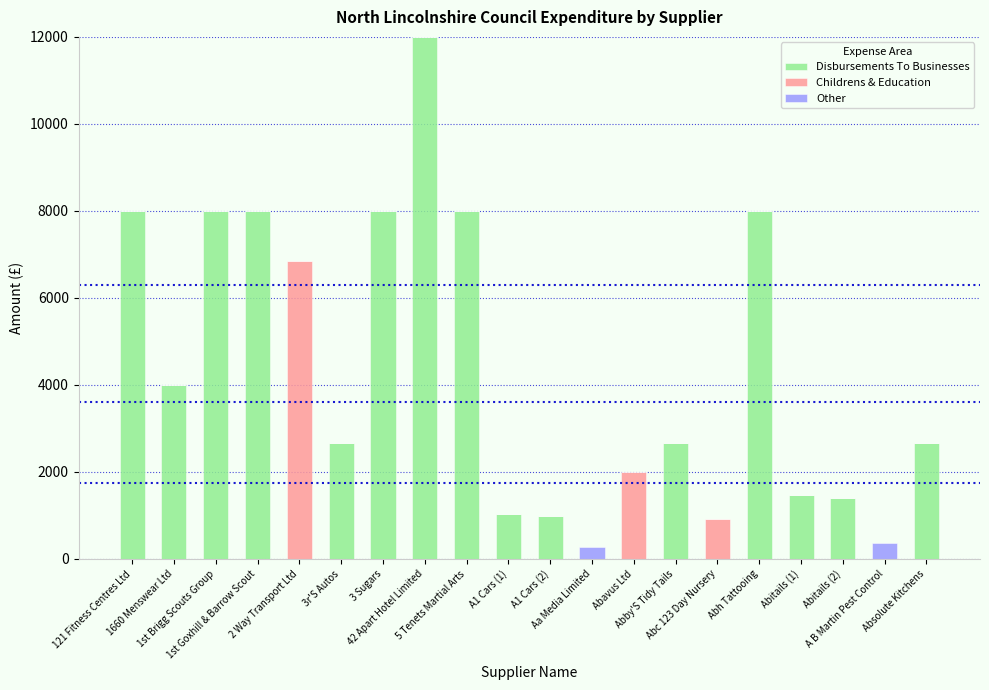

Are the bars horizontal?

No